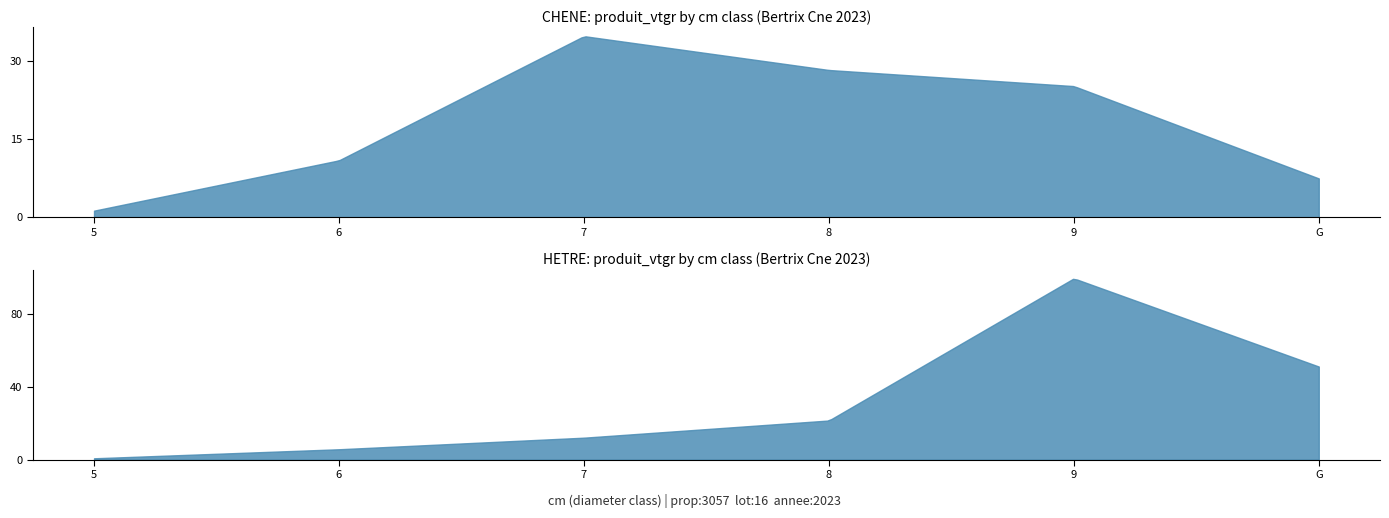

Is the value of CHENE_produit_vtgr at 7 greater than the value of HETRE_produit_vtgr at 8?

Yes